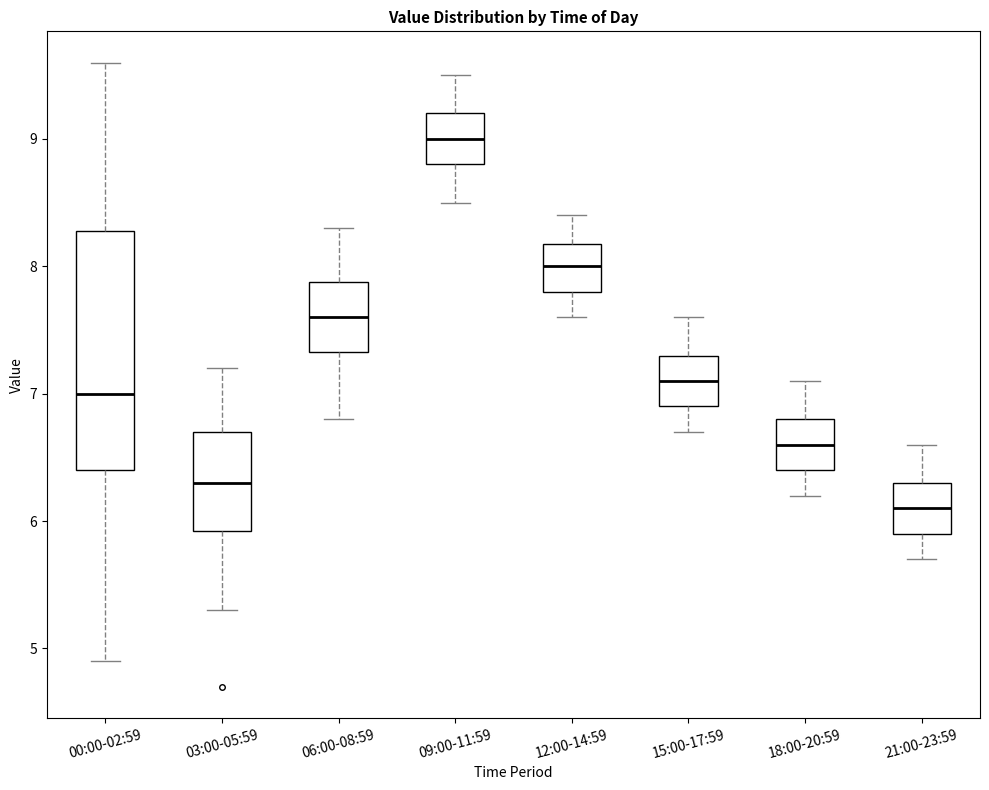

Reading left to right, read every box against the y-axis: the position of its median line, the range the box covers, and the ends of its whiskers. The values are not printed on the chart, so give them approximately, as read against the axis.

00:00-02:59: median 7.0, box 6.4 to 8.3, whiskers 4.9 to 9.6
03:00-05:59: median 6.3, box 5.9 to 6.7, whiskers 5.3 to 7.2
06:00-08:59: median 7.6, box 7.3 to 7.9, whiskers 6.8 to 8.3
09:00-11:59: median 9.0, box 8.8 to 9.2, whiskers 8.5 to 9.5
12:00-14:59: median 8.0, box 7.8 to 8.2, whiskers 7.6 to 8.4
15:00-17:59: median 7.1, box 6.9 to 7.3, whiskers 6.7 to 7.6
18:00-20:59: median 6.6, box 6.4 to 6.8, whiskers 6.2 to 7.1
21:00-23:59: median 6.1, box 5.9 to 6.3, whiskers 5.7 to 6.6